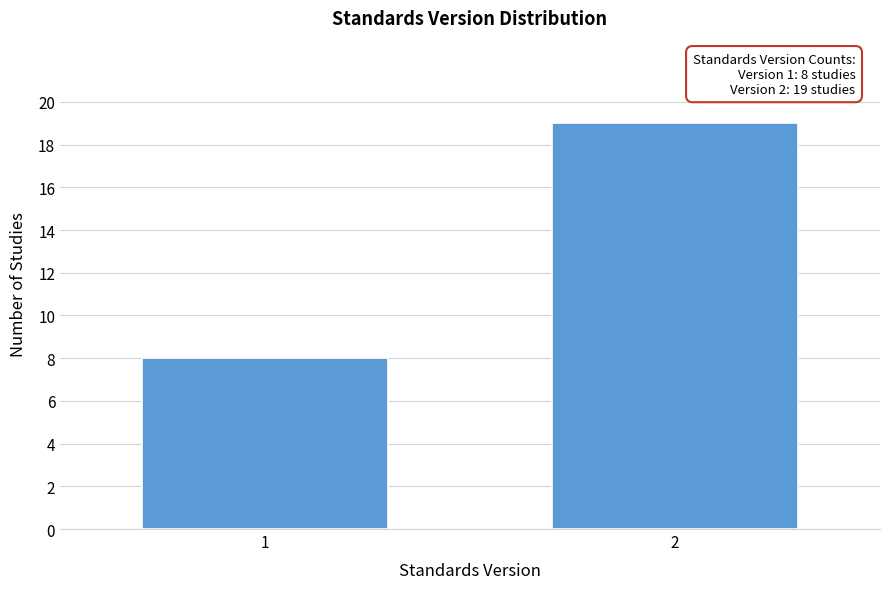

Reading left to right, extract all data points from this chart.

8	19